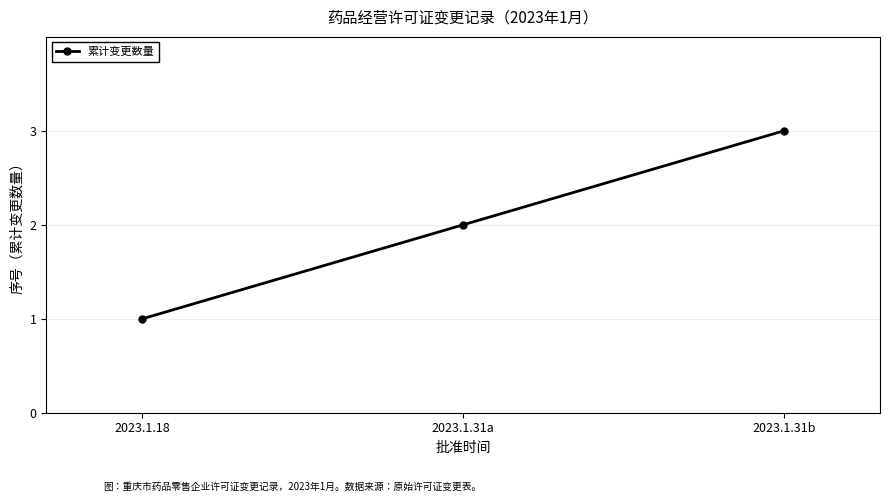

What is the difference between the maximum and second lowest values?

1